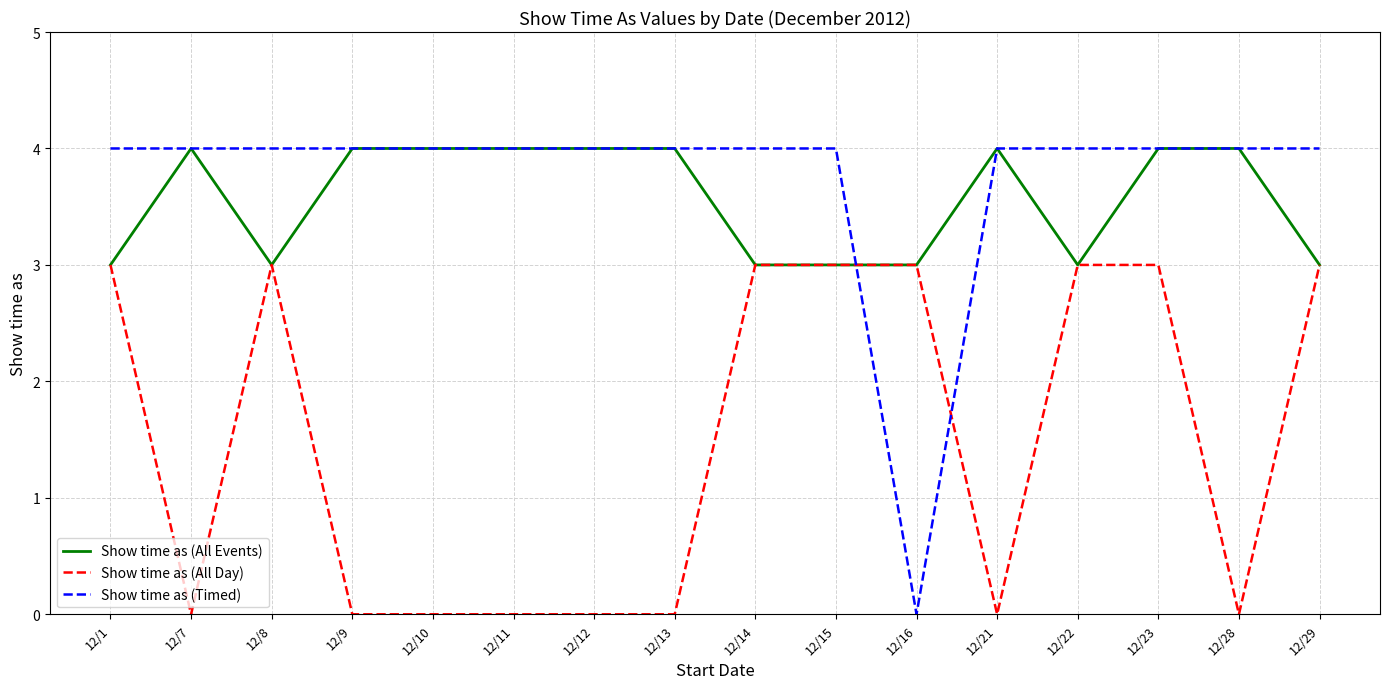

After their last crossing, which series has the higher values: Show time as (Timed) or Show time as (All Day)?

Show time as (Timed)